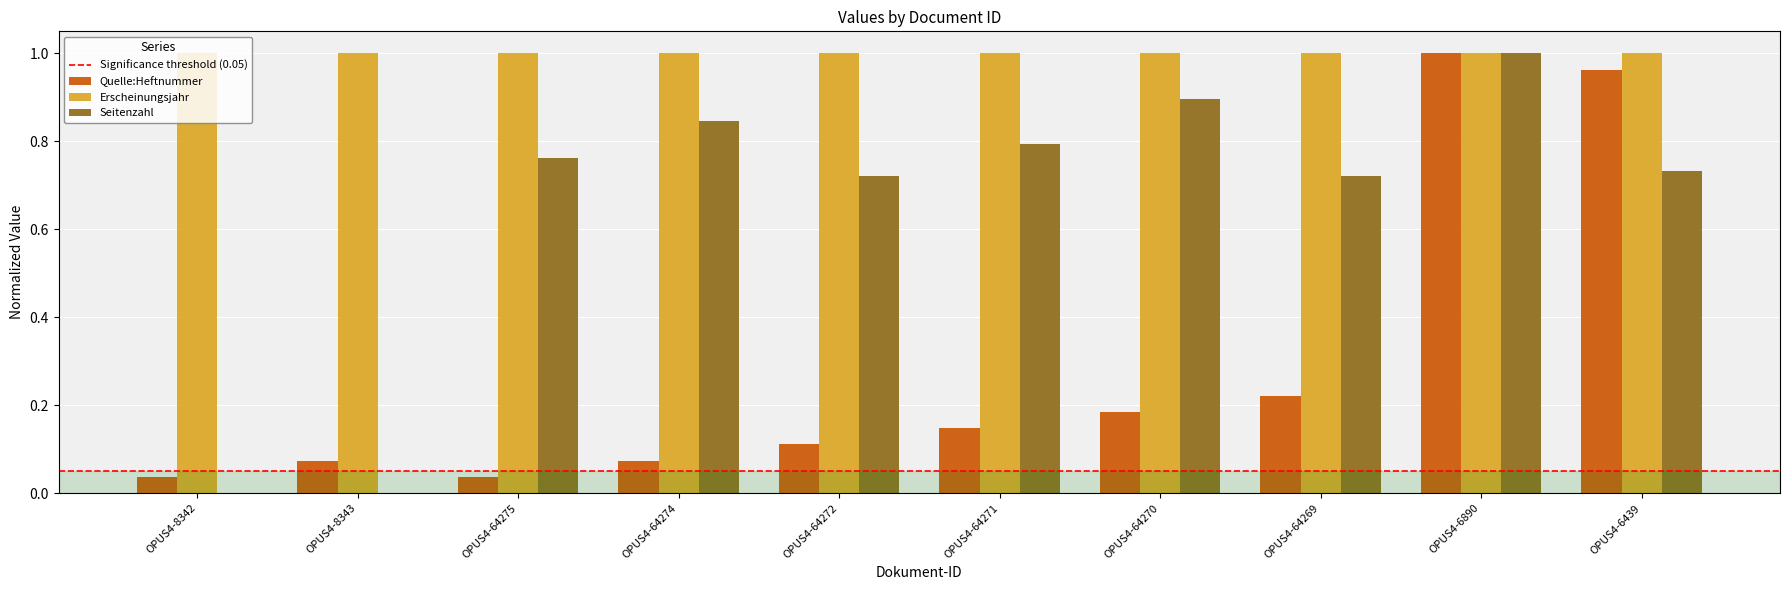

True or false: Quelle:Heftnummer has a value of 0.5 at OPUS4-6890.

False